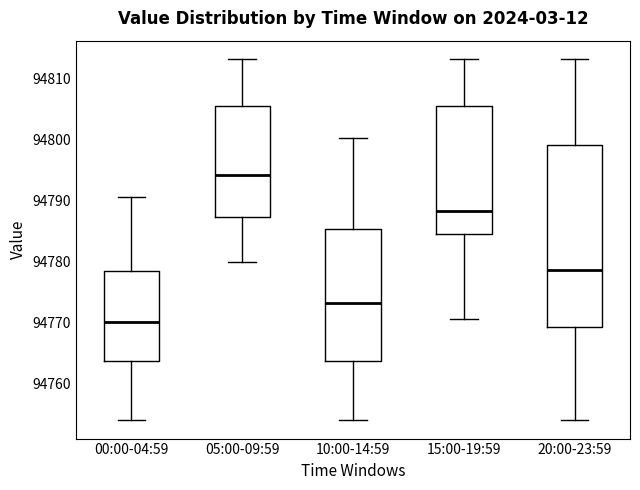

Reading left to right, read every box against the y-axis: the position of its median line, the range the box covers, and the ends of its whiskers. The values are not printed on the chart, so give them approximately, as read against the axis.

00:00-04:59: median 94770, box 94764 to 94778, whiskers 94754 to 94791
05:00-09:59: median 94794, box 94787 to 94806, whiskers 94780 to 94813
10:00-14:59: median 94773, box 94764 to 94785, whiskers 94754 to 94800
15:00-19:59: median 94788, box 94784 to 94806, whiskers 94771 to 94813
20:00-23:59: median 94779, box 94769 to 94799, whiskers 94754 to 94813